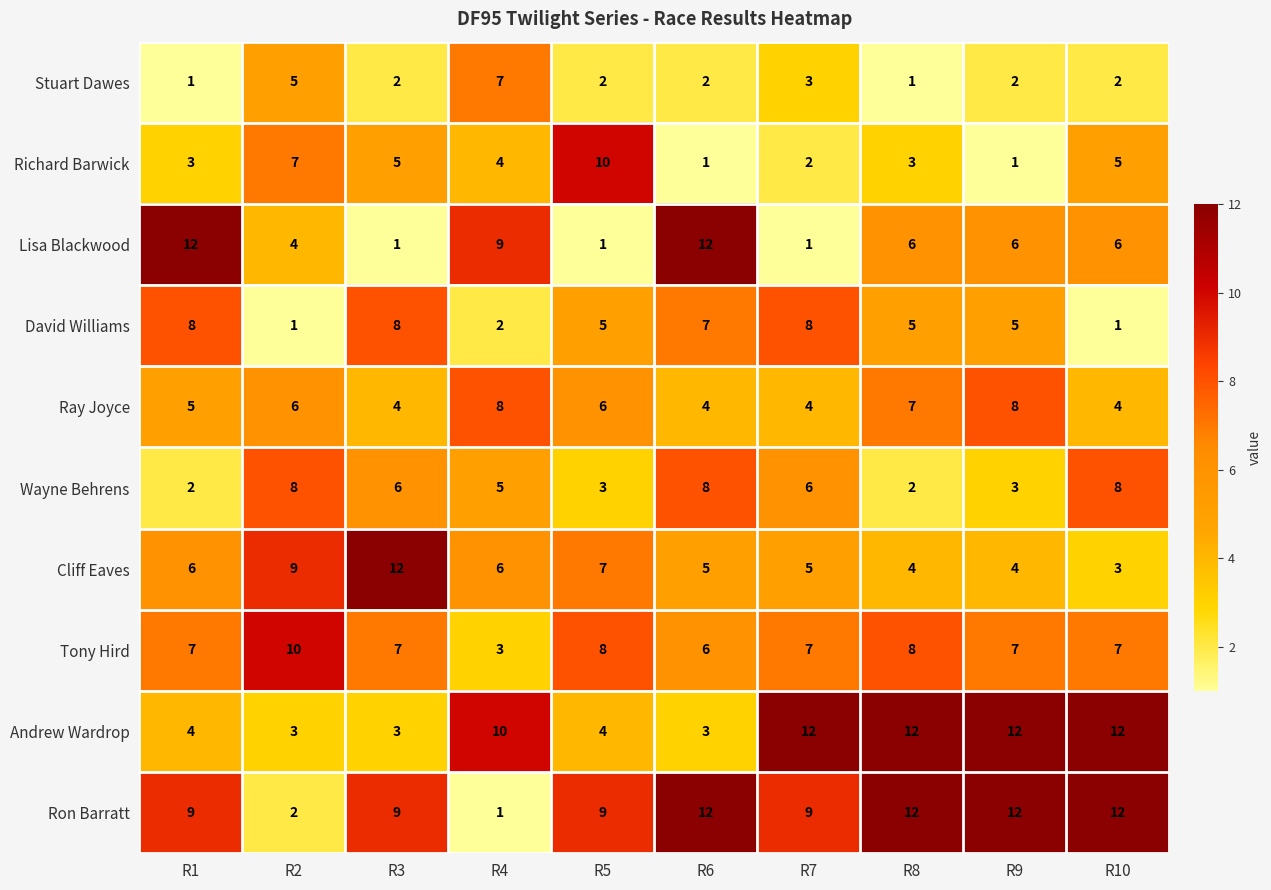

Where does the David Williams series first go above 5?

R1